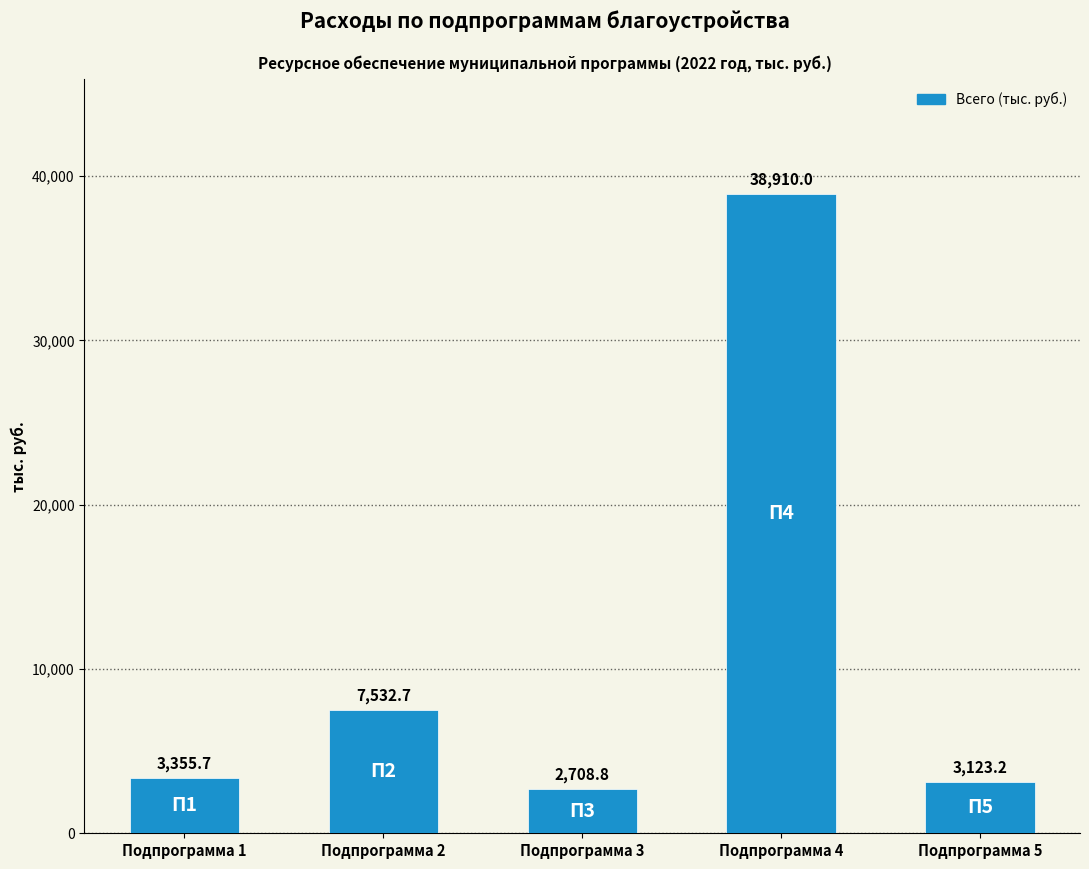

Reading left to right, list all the values displayed in this chart.

Подпрограмма 1=3355.7	Подпрограмма 2=7532.7	Подпрограмма 3=2708.8	Подпрограмма 4=38910.0	Подпрограмма 5=3123.2